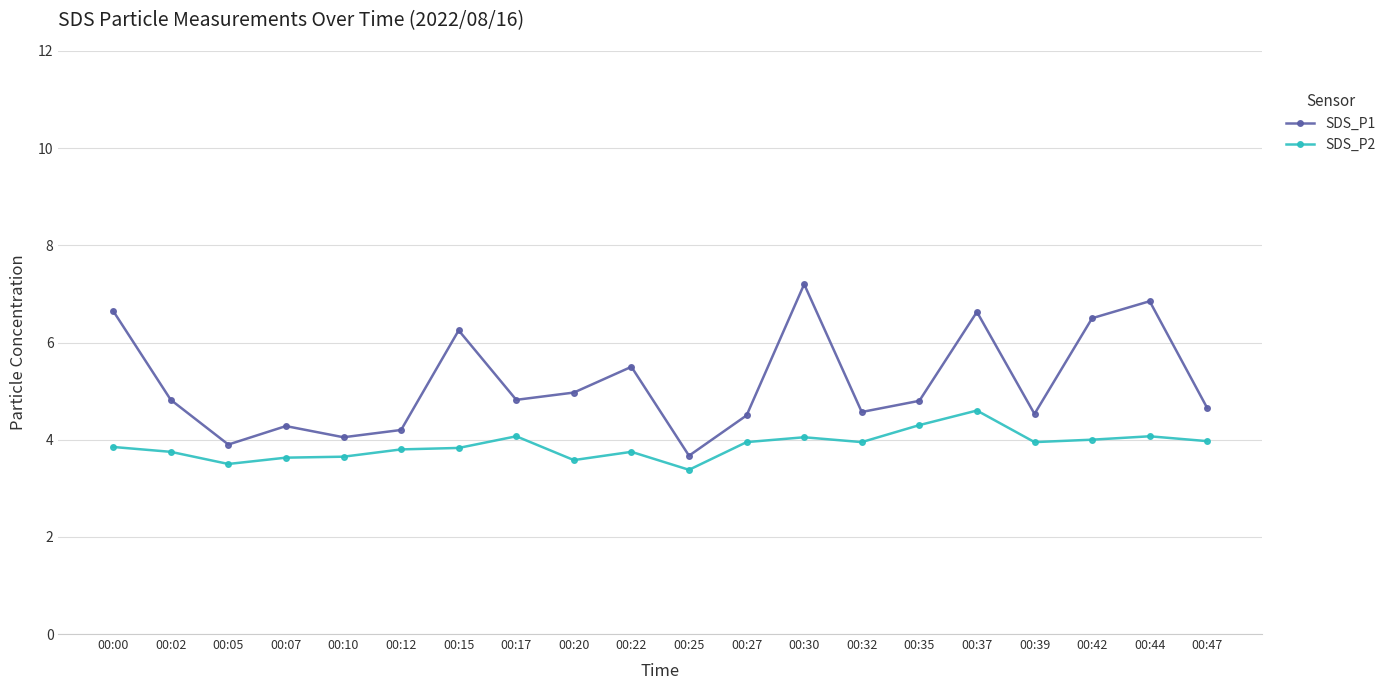

Which series has the widest spread of values?

SDS_P1